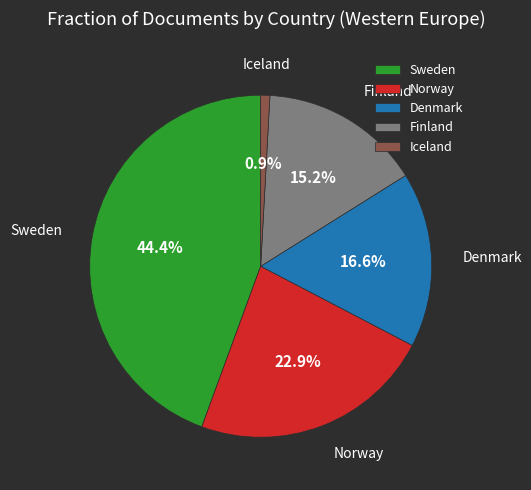

Which slice is the largest?

Sweden